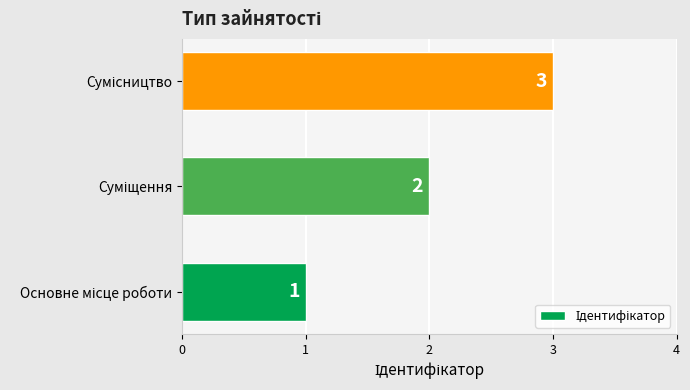

Does the chart contain any negative values?

No